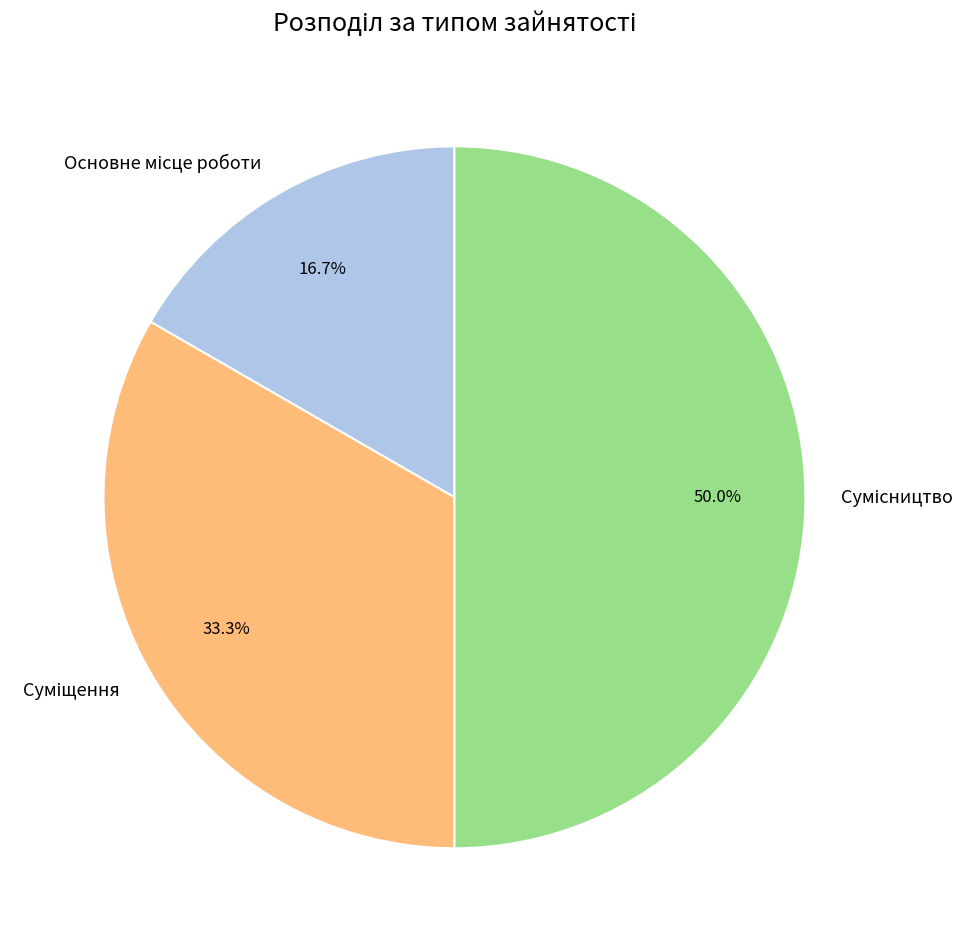

Count the number of slices in the pie.

3